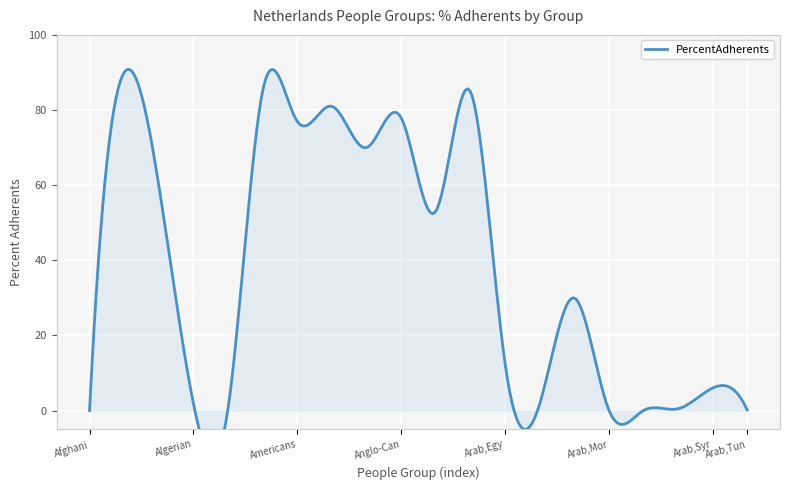

List the labels in order of value, smallest first.

Afghani, general, Arab, Saudi, Arab, Tunisian, Arab, Moroccan, Algerian, Arabic-speaking, Arab, Sudanese, Arab, Iraqi, Albanian, Arab, Syrian, Arab, Egyptian, Arab, Lebanese, Anglo-New Zealander, Akan, Anglo-Australian, Americans, U.S., Anglo-Canadian, Amhara, Ethiopian, Ambonese, Antillean Creole, Afrikaner